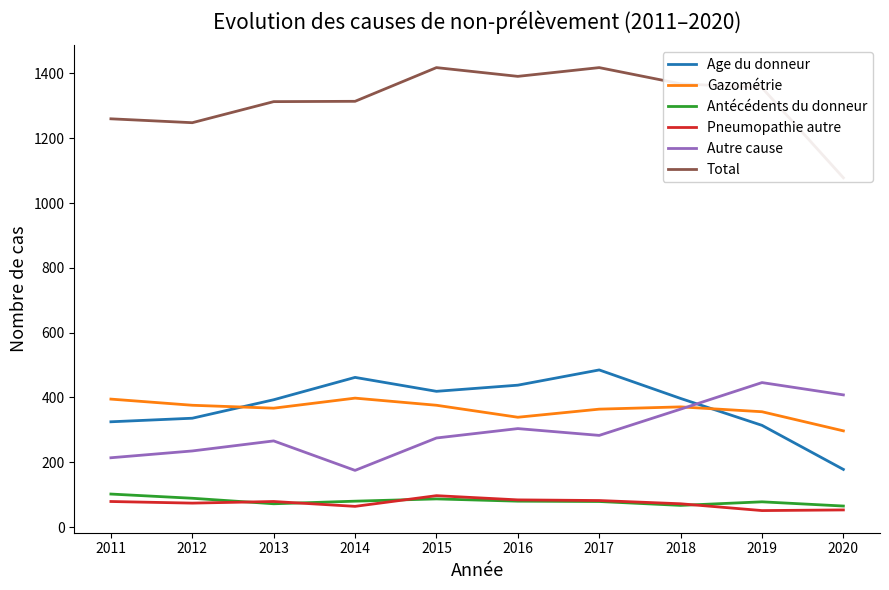

What is the spread (max minus min) of values at 2016?

1311